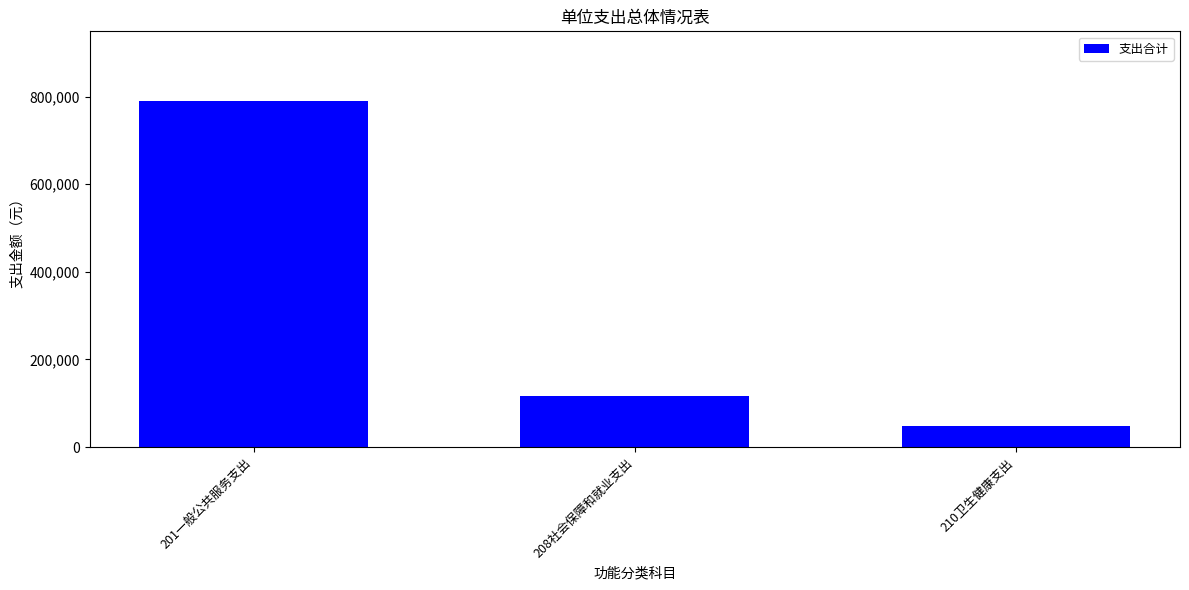

How many values are below 116365?

1